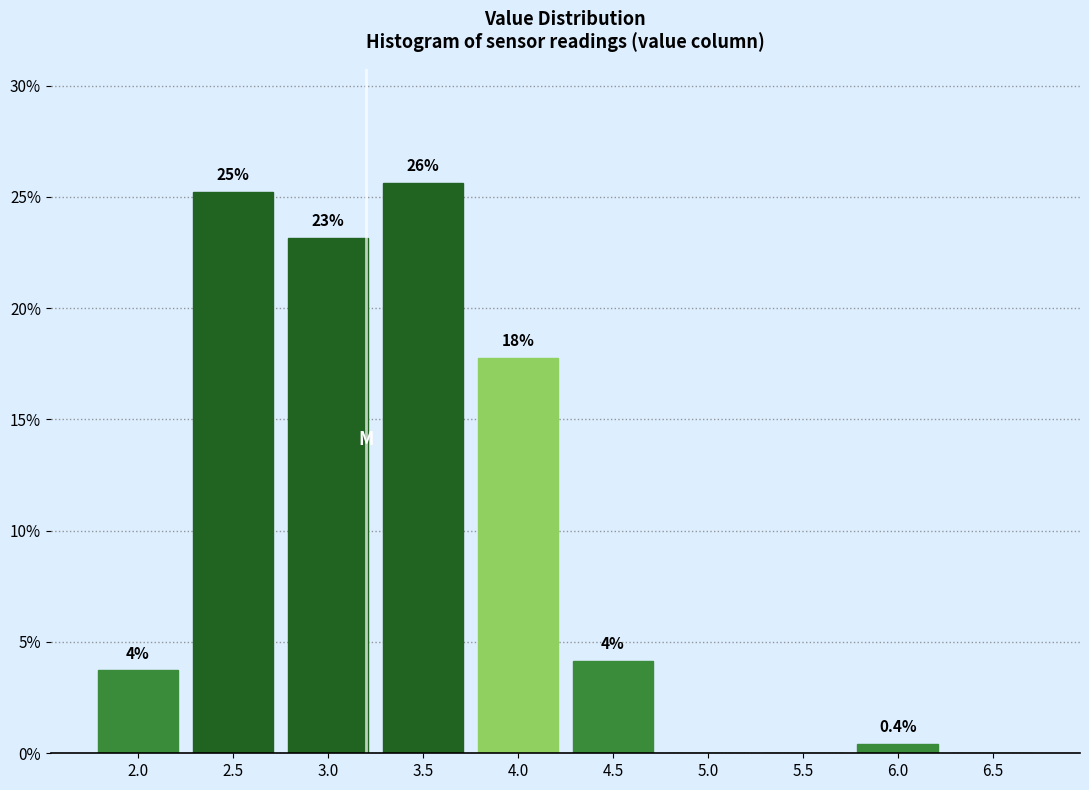

Are the bars horizontal?

No